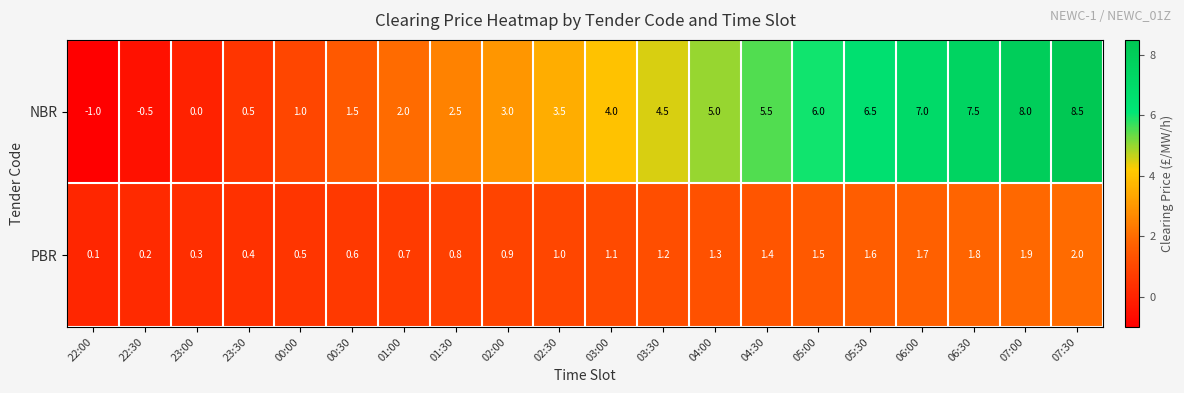

List the labels in order of NBR value, smallest first.

22:00, 22:30, 23:00, 23:30, 00:00, 00:30, 01:00, 01:30, 02:00, 02:30, 03:00, 03:30, 04:00, 04:30, 05:00, 05:30, 06:00, 06:30, 07:00, 07:30